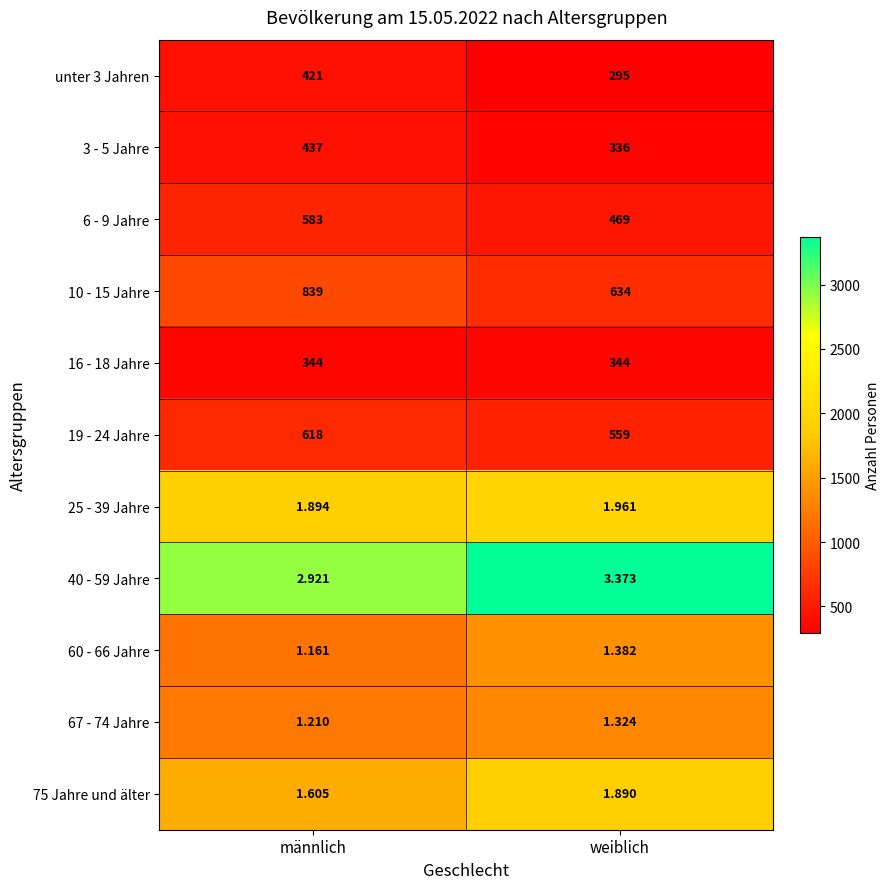

At which label does 60 - 66 Jahre reach its peak?

weiblich